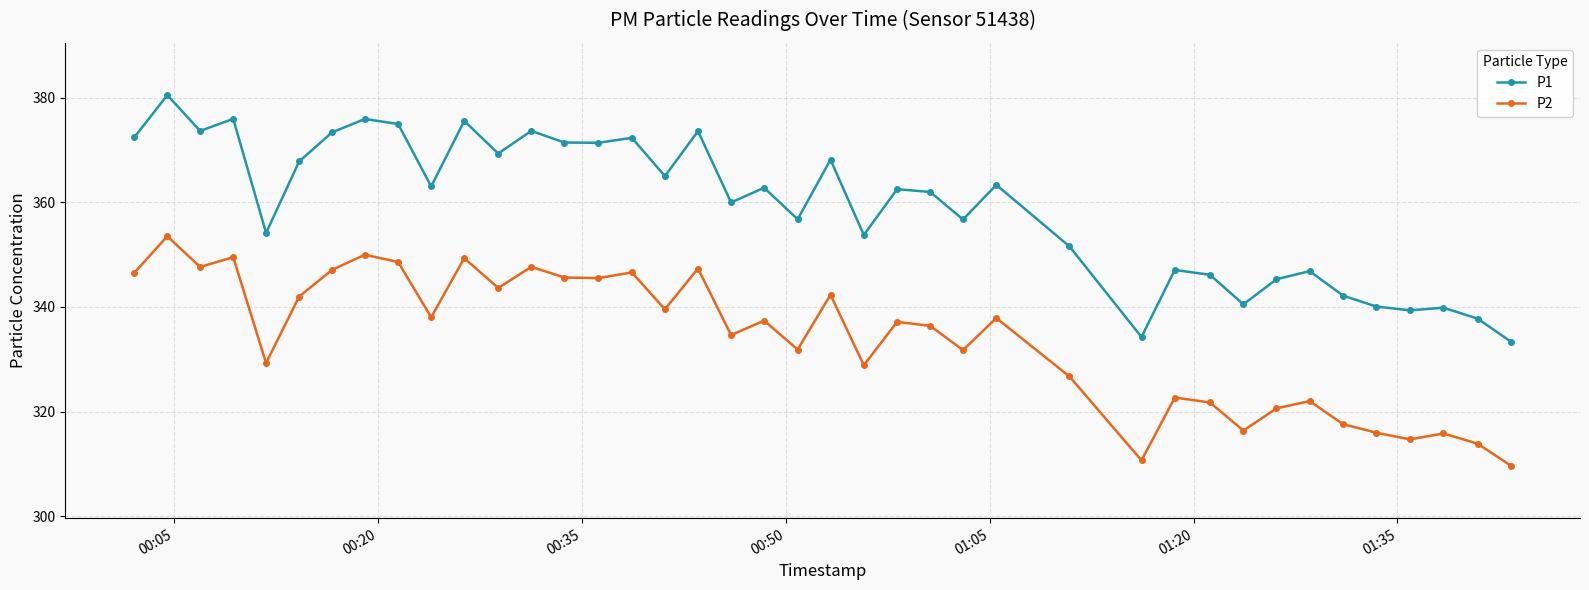

What is the difference between the maximum and second lowest values in the P2 series?

42.9